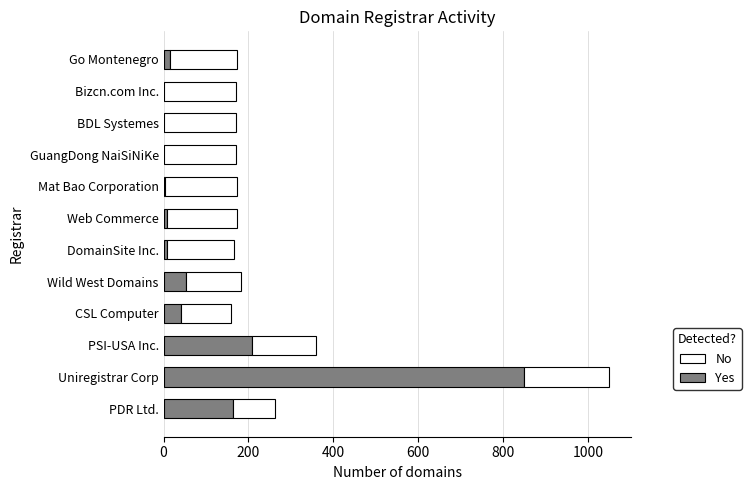

What is the maximum value for Yes?

850